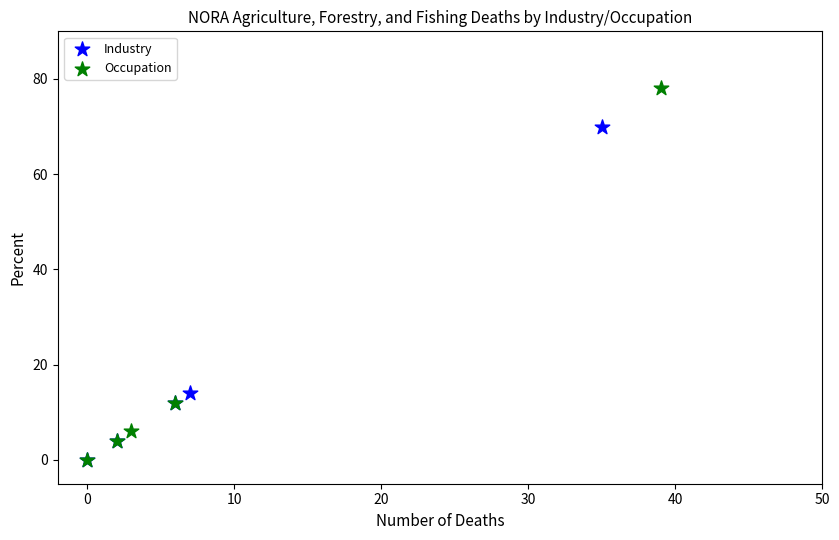

Which series reaches the maximum Y coordinate?

Occupation